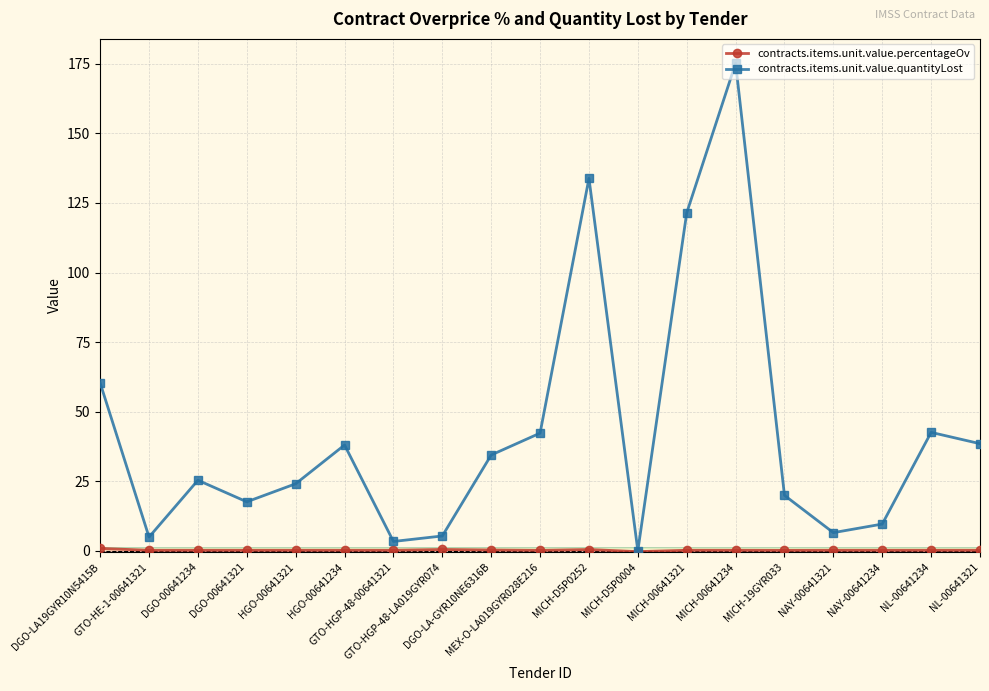

What is the difference between the highest and lowest values at HGO-00641234?

37.8